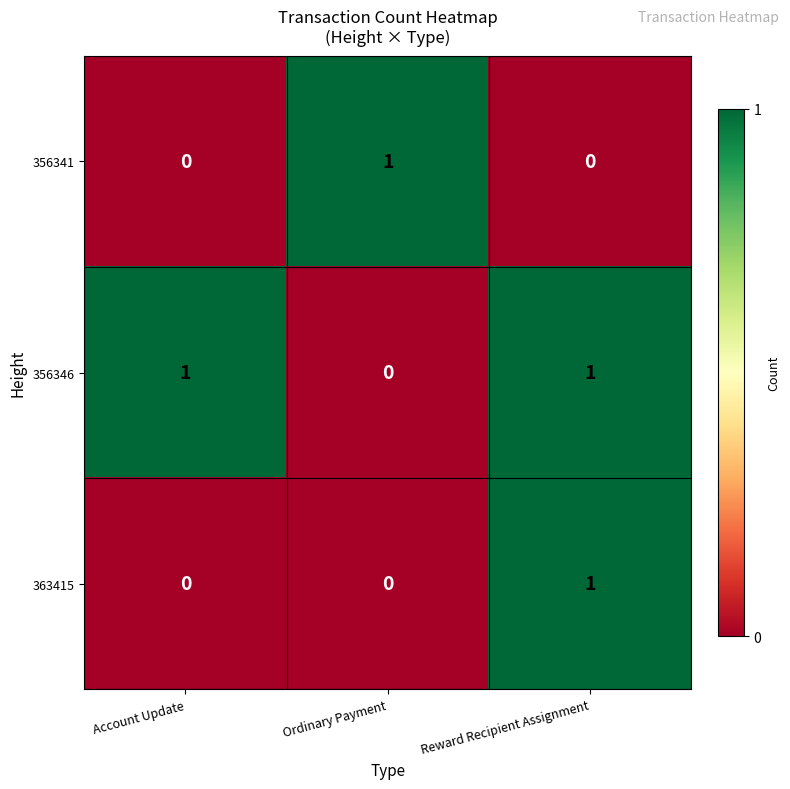

What is the difference between the highest and lowest values at Ordinary Payment?

1